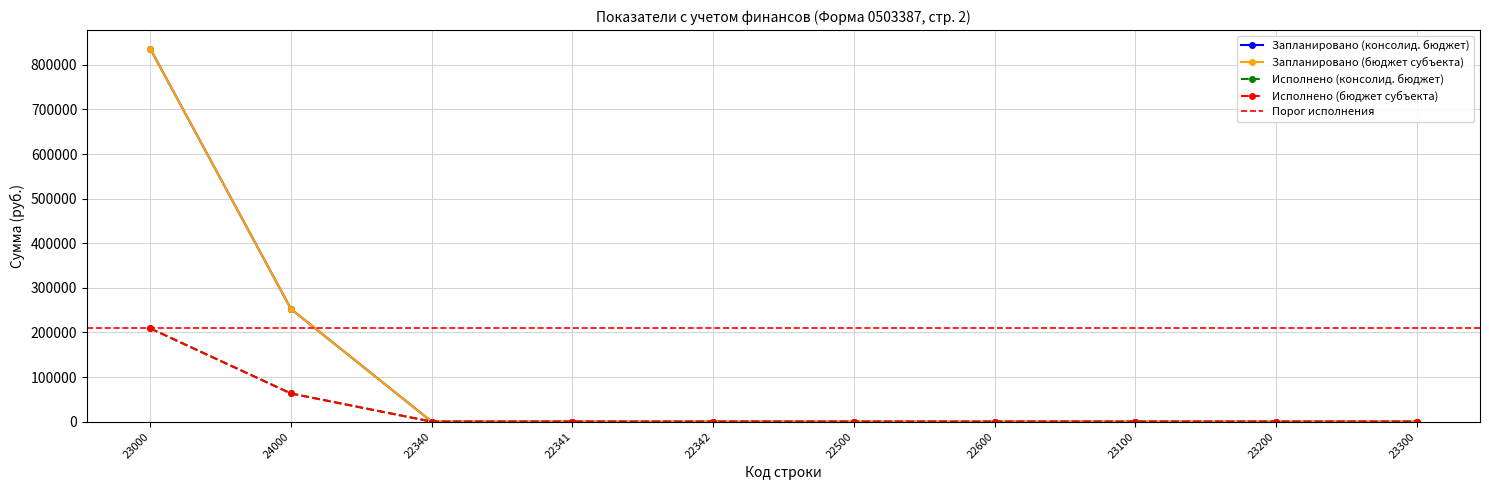

Which has a higher value, 22341 or 22340?

22341